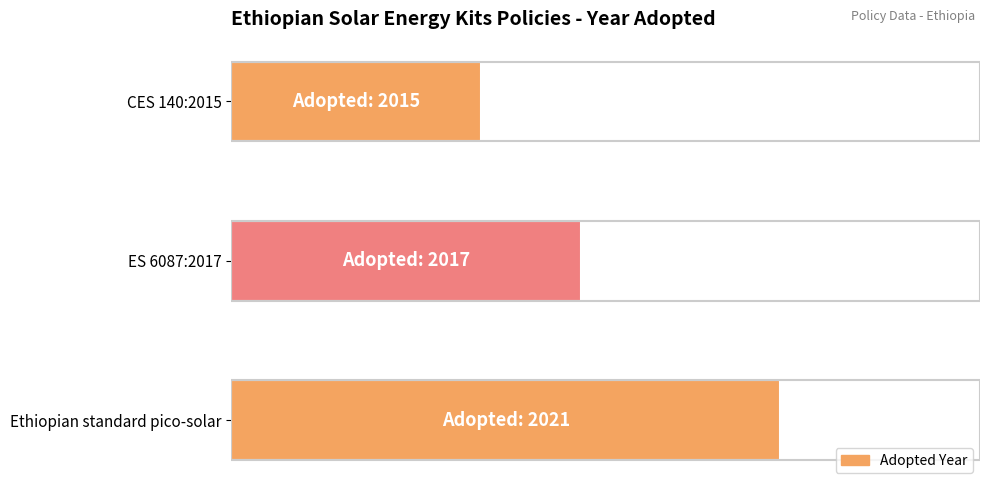

List the labels in order of value, smallest first.

CES 140:2015, ES 6087:2017, Ethiopian standard pico-solar